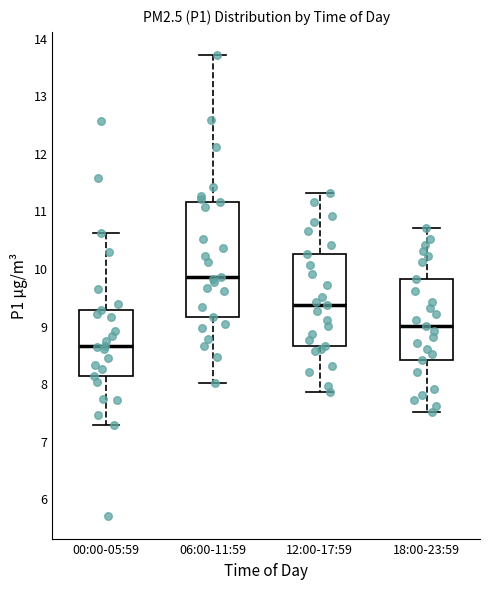

Which box is the tallest, from its lower edge to its upper edge?

06:00-11:59